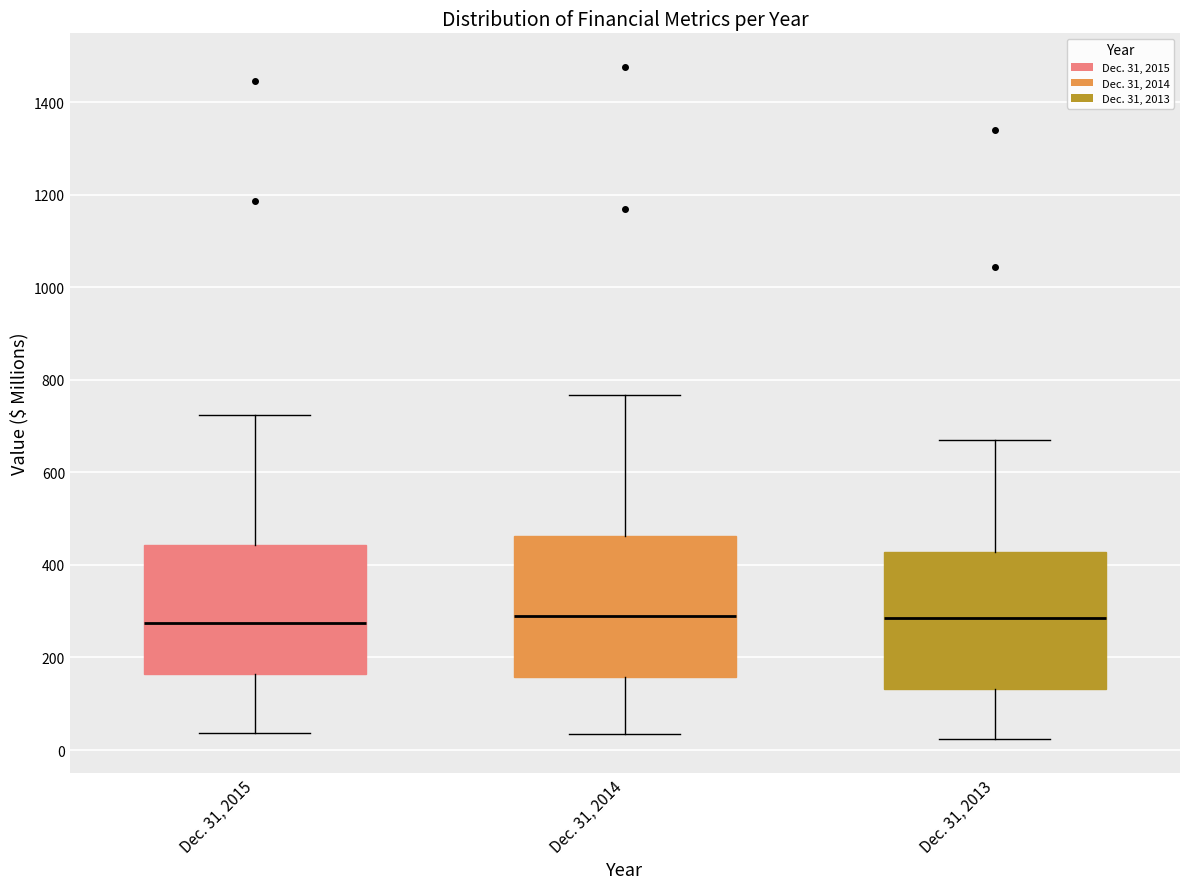

Reading left to right, read every box against the y-axis: the position of its median line, the range the box covers, and the ends of its whiskers. The values are not printed on the chart, so give them approximately, as read against the axis.

Dec. 31, 2015: median 280, box 160 to 440, whiskers 40 to 720
Dec. 31, 2014: median 280, box 160 to 460, whiskers 40 to 760
Dec. 31, 2013: median 280, box 140 to 420, whiskers 20 to 660